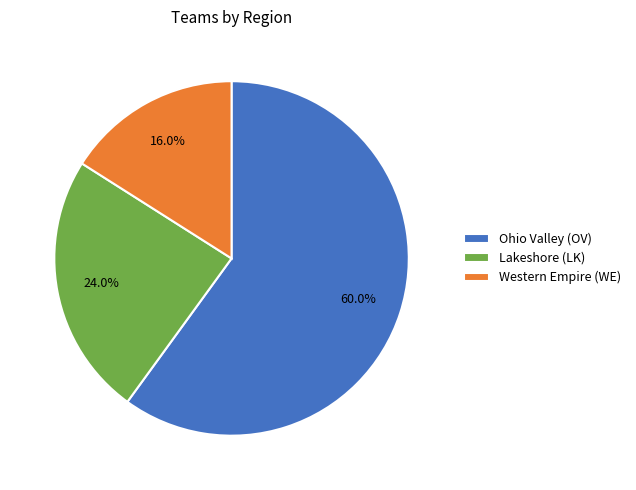

What is the largest slice in the pie chart?

Ohio Valley (OV)